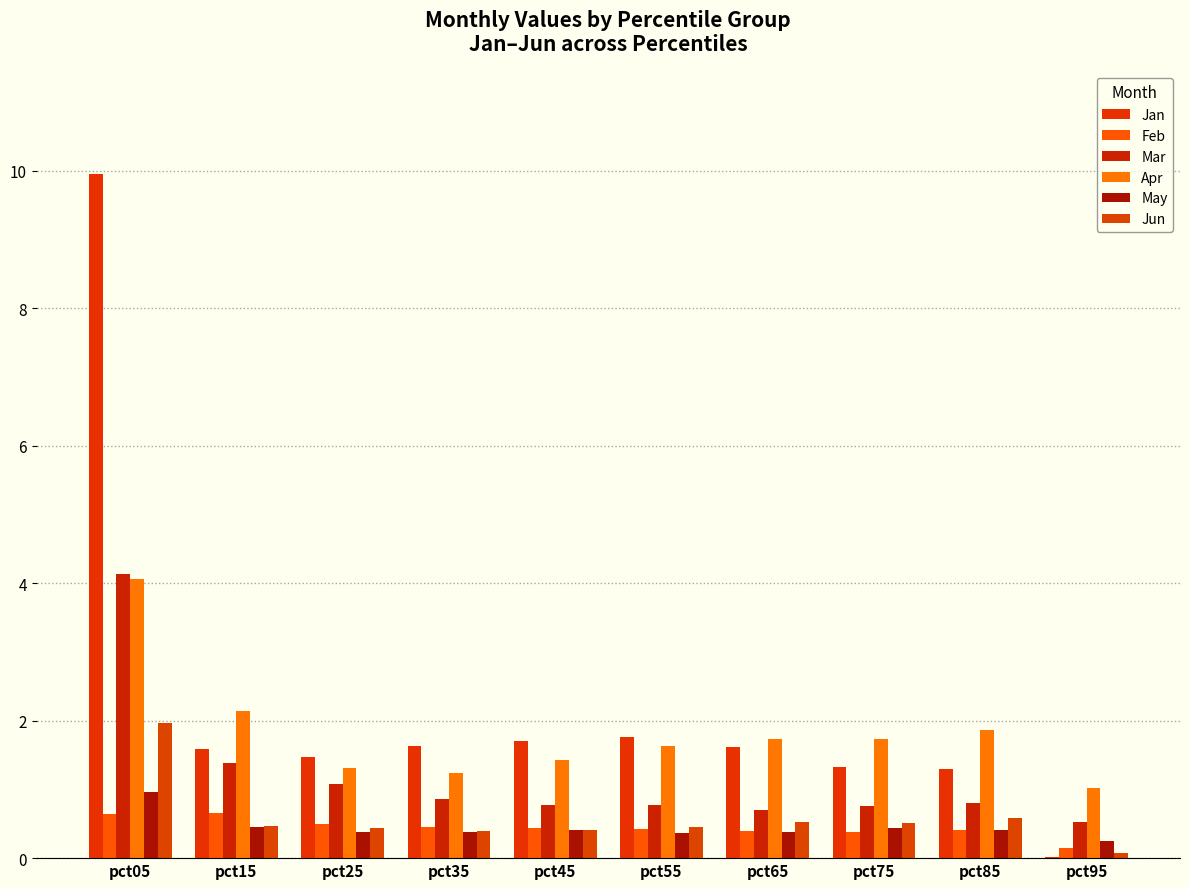

Between pct05 and pct65, which series saw the biggest shift?

Jan